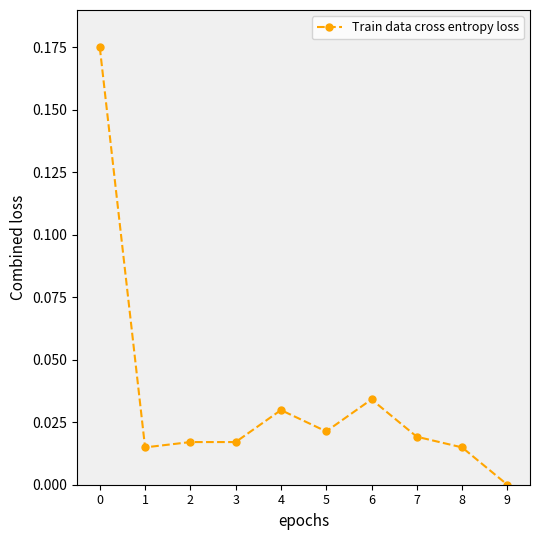

At which category does the chart reach its minimum across all series?

9